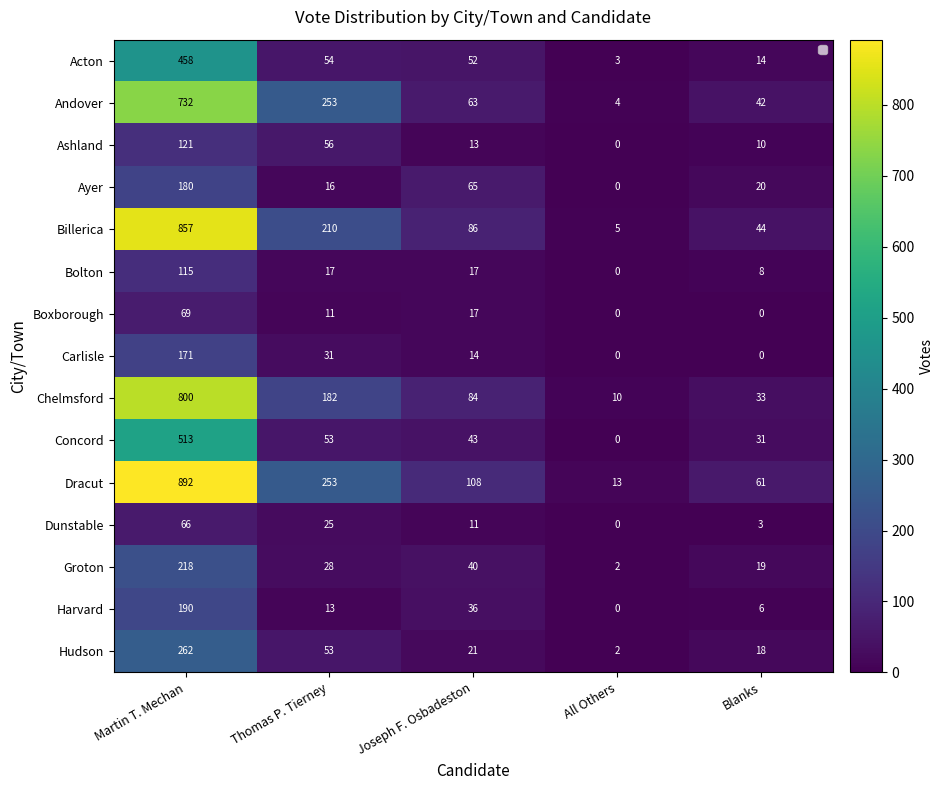

At Martin T. Mechan, list the series in order from smallest to largest.

Dunstable, Boxborough, Bolton, Ashland, Carlisle, Ayer, Harvard, Groton, Hudson, Acton, Concord, Andover, Chelmsford, Billerica, Dracut